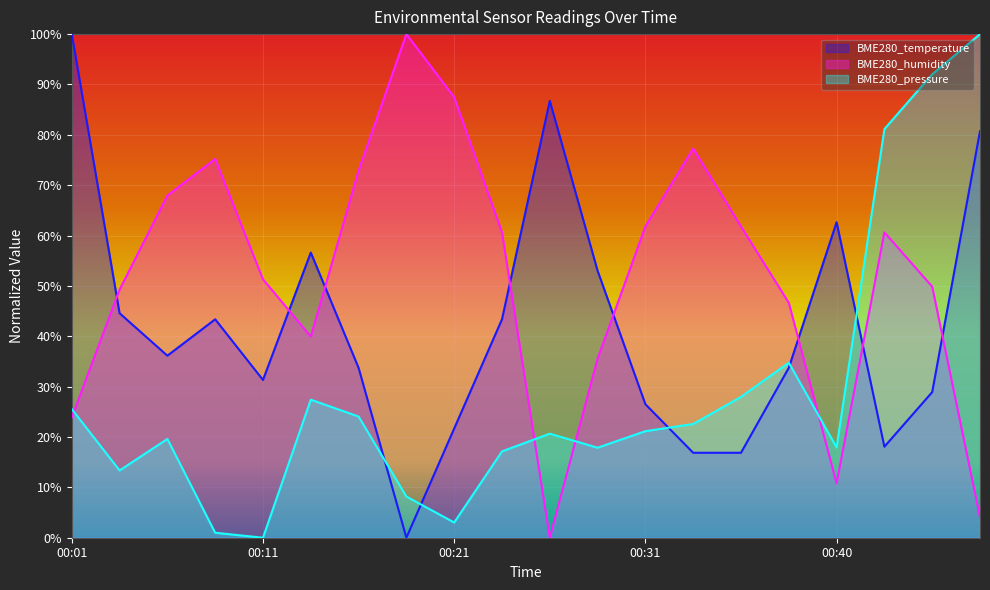

Where is the first local maximum for BME280_temperature?

00:08